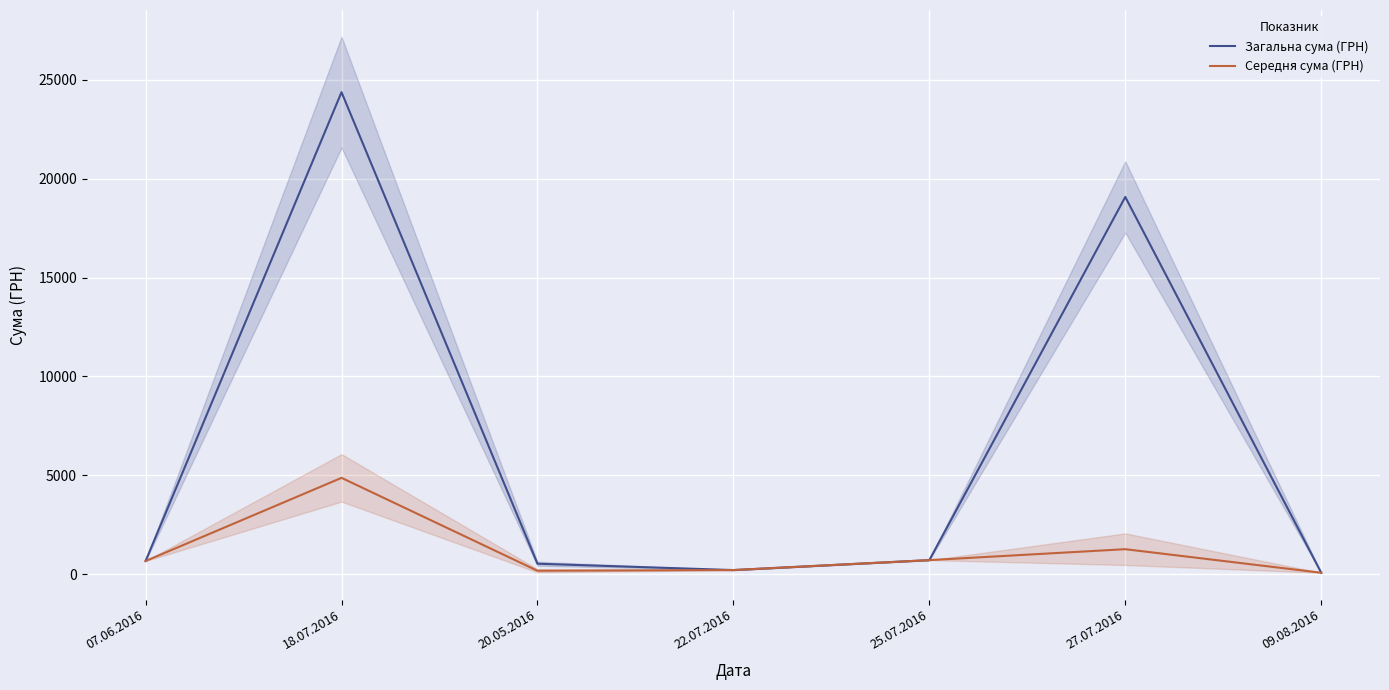

Which category has the highest value in the Загальна сума (ГРН) series?

18.07.2016